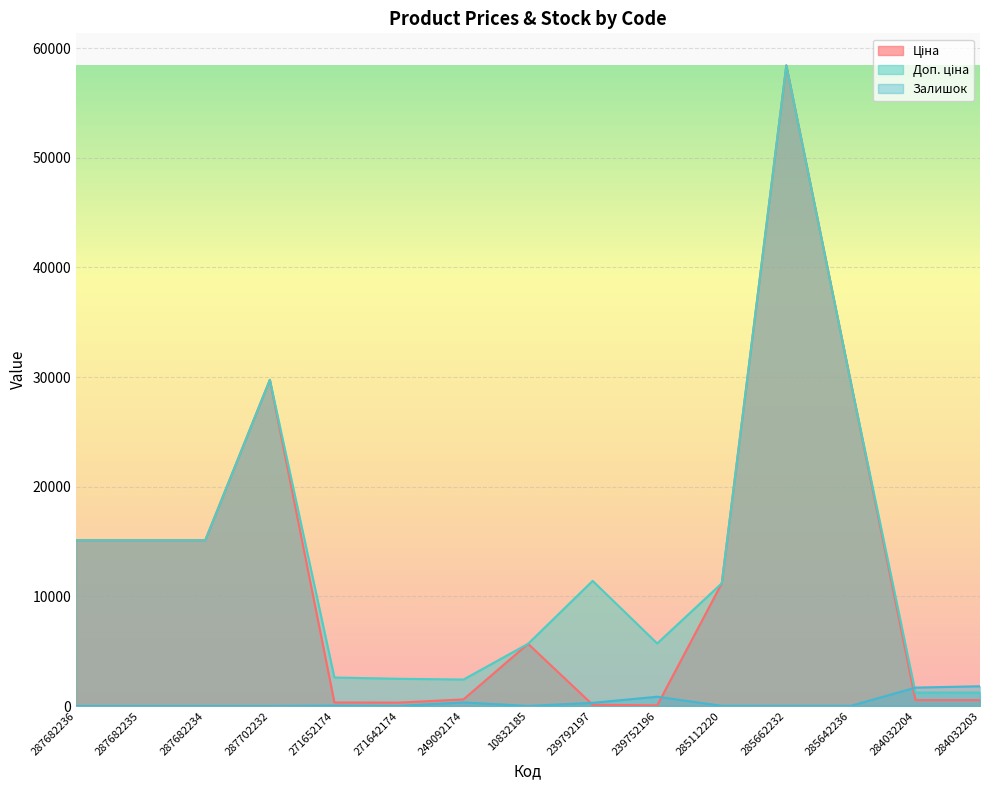

What are all the series names shown in the legend?

Ціна, Доп. ціна, Залишок